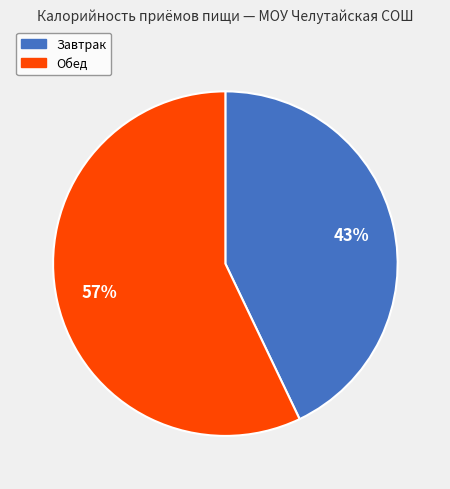

Is there any slice that represents more than half of the pie?

Yes